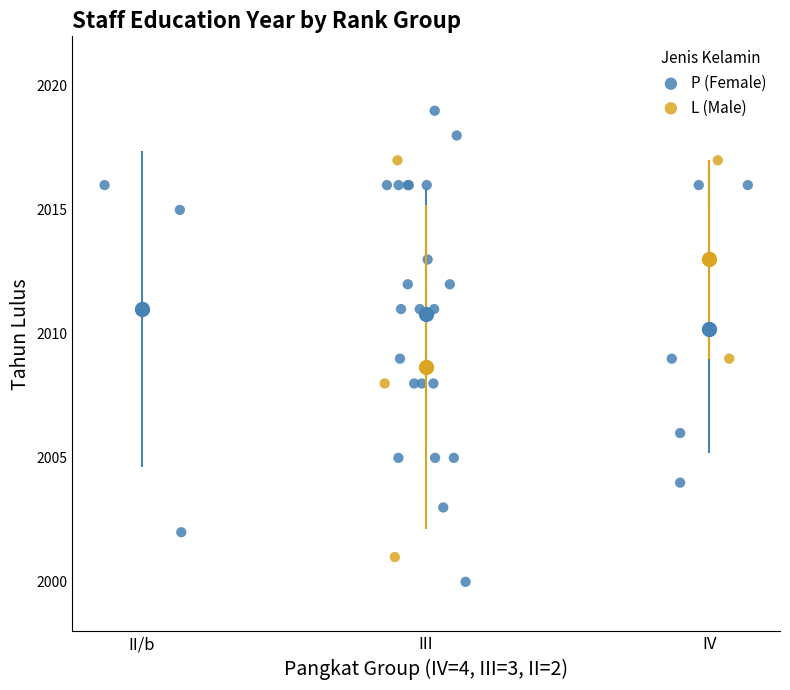

Which series reaches the maximum Y coordinate?

P (Female)